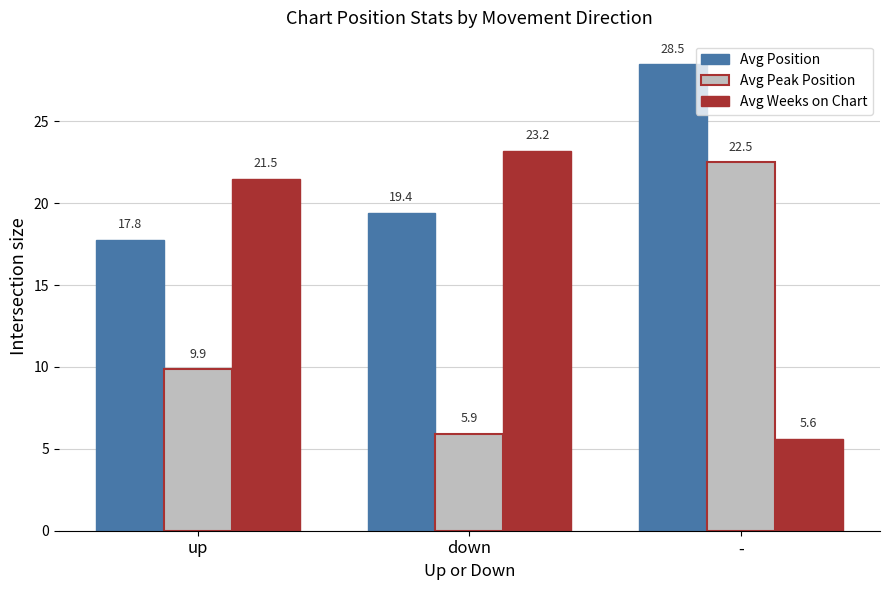

At which label is Avg Weeks on Chart closest to 14?

up